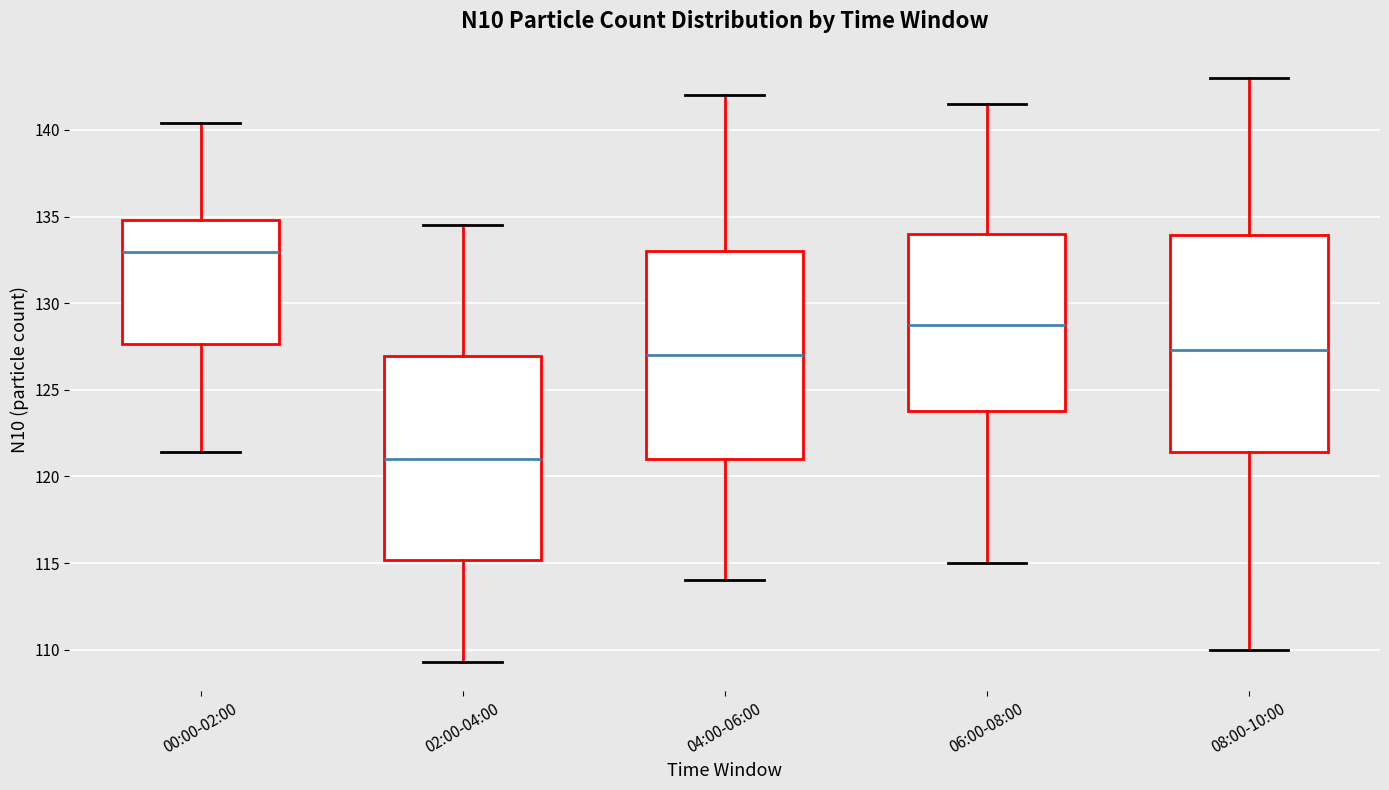

Reading left to right, read every box against the y-axis: the position of its median line, the range the box covers, and the ends of its whiskers. The values are not printed on the chart, so give them approximately, as read against the axis.

00:00-02:00: median 133.0, box 127.5 to 135.0, whiskers 121.5 to 140.5
02:00-04:00: median 121.0, box 115.0 to 127.0, whiskers 109.5 to 134.5
04:00-06:00: median 127.0, box 121.0 to 133.0, whiskers 114.0 to 142.0
06:00-08:00: median 129.0, box 124.0 to 134.0, whiskers 115.0 to 141.5
08:00-10:00: median 127.5, box 121.5 to 134.0, whiskers 110.0 to 143.0